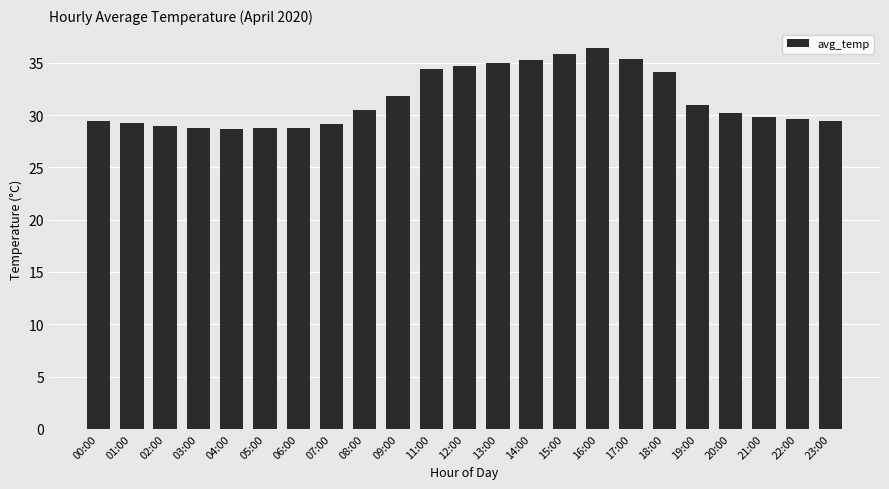

What is the difference between the maximum and minimum values?

7.7